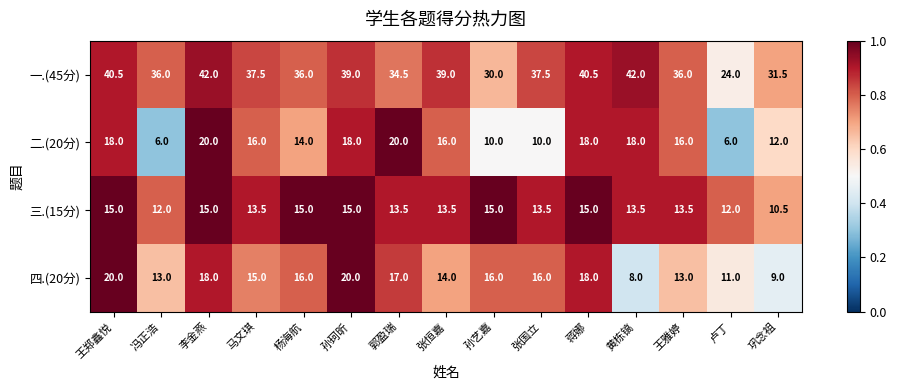

At 张国立, list the series in order from smallest to largest.

二.(20分), 三.(15分), 四.(20分), 一.(45分)